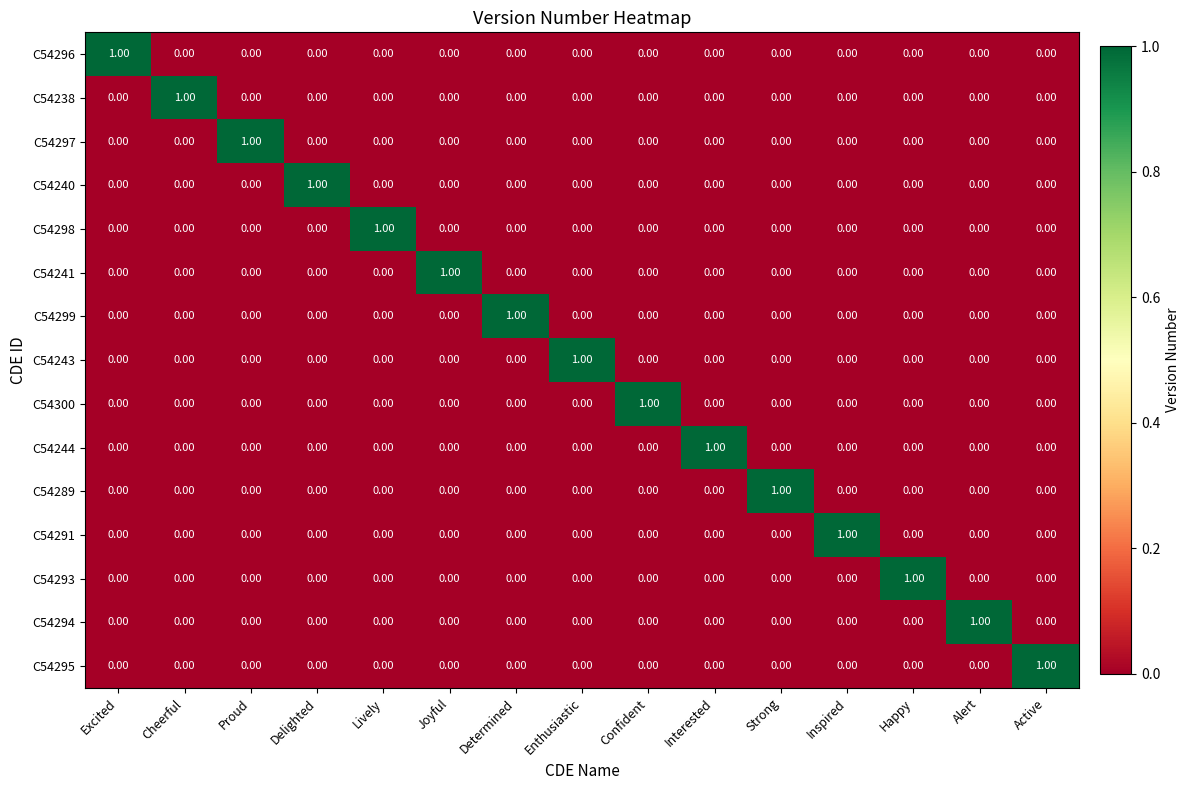

At how many categories does at least one series exceed 0?

15